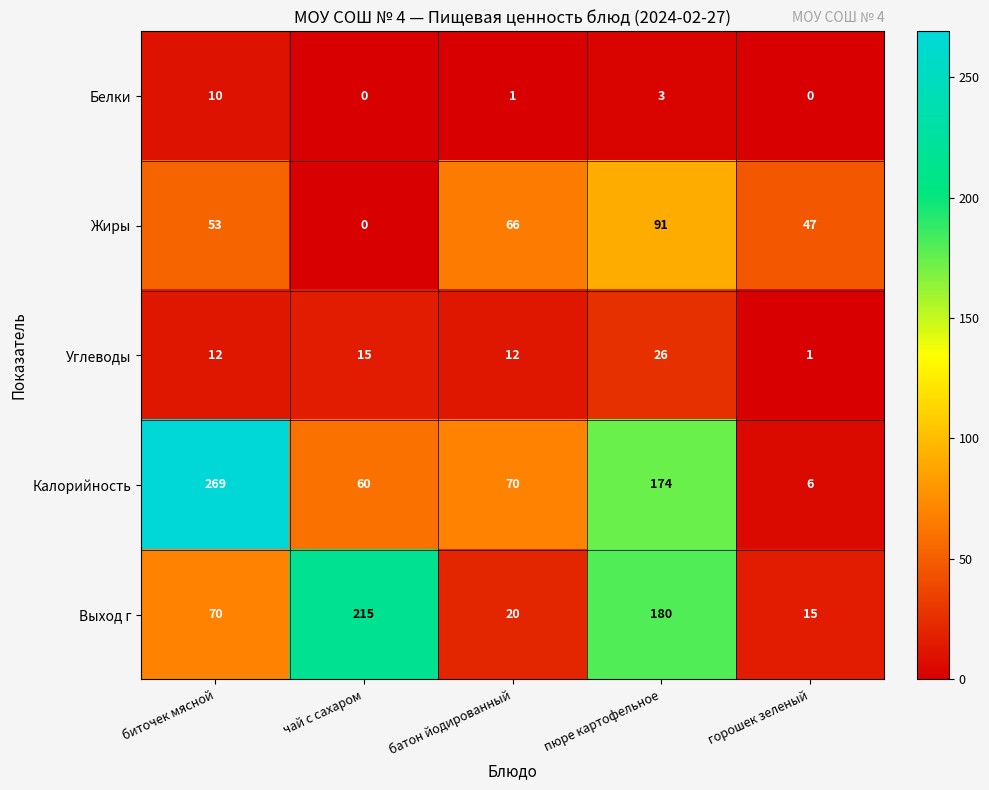

At how many categories does at least one series exceed 101?

3